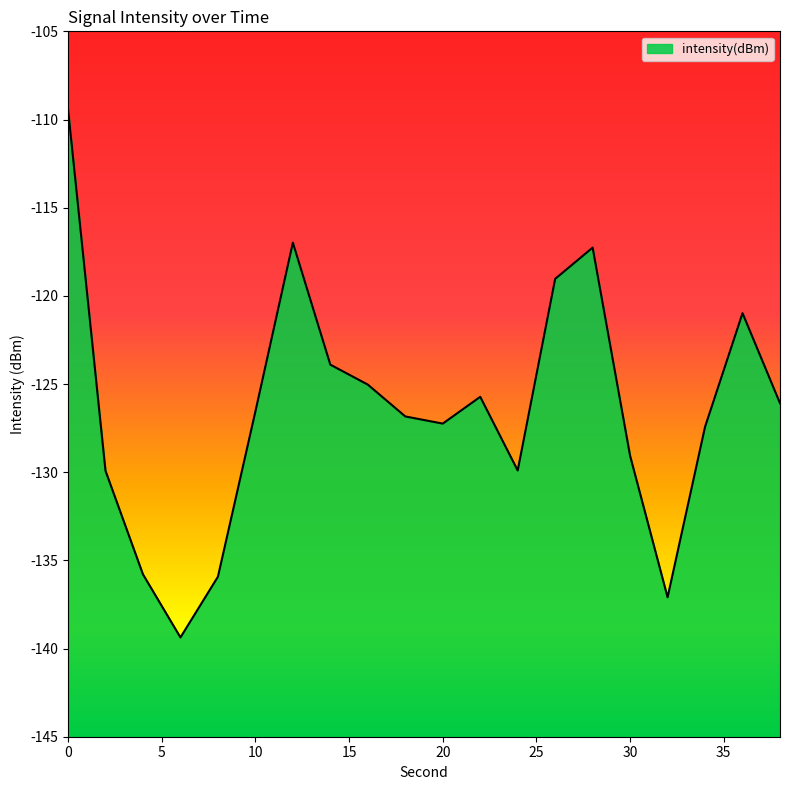

What is the smallest value displayed?

-139.4